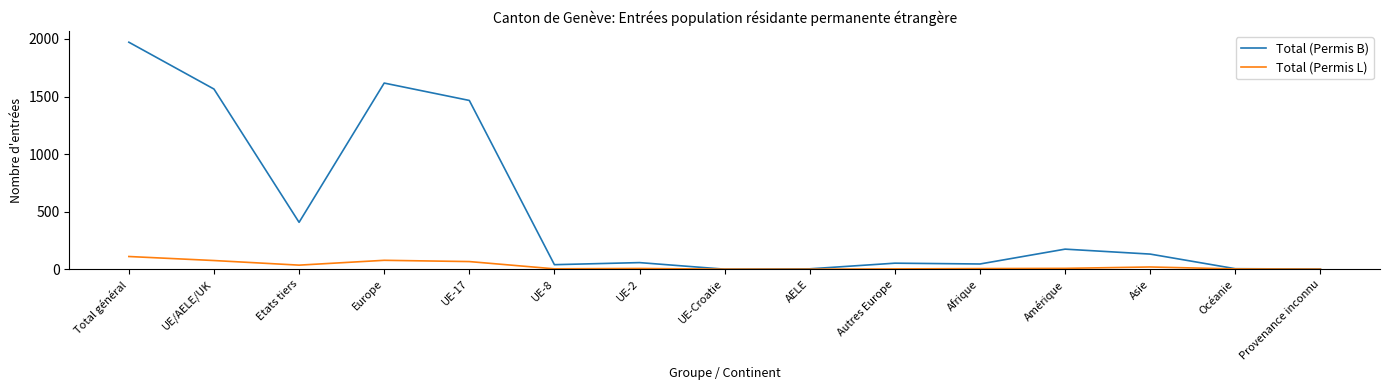

Between UE/AELE/UK and Etats tiers, which series saw the biggest shift?

Total (Permis B)